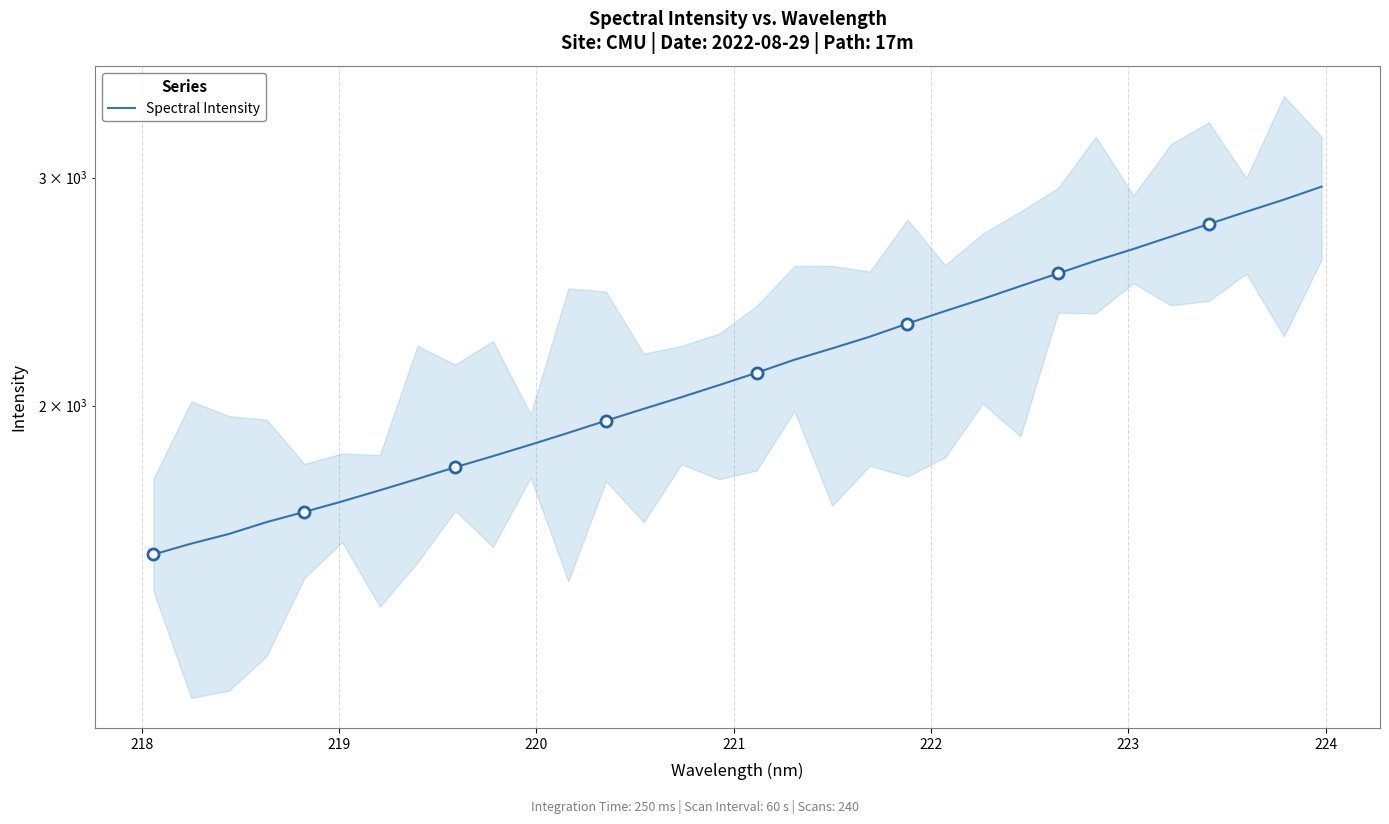

How many values exceed 2120?

16